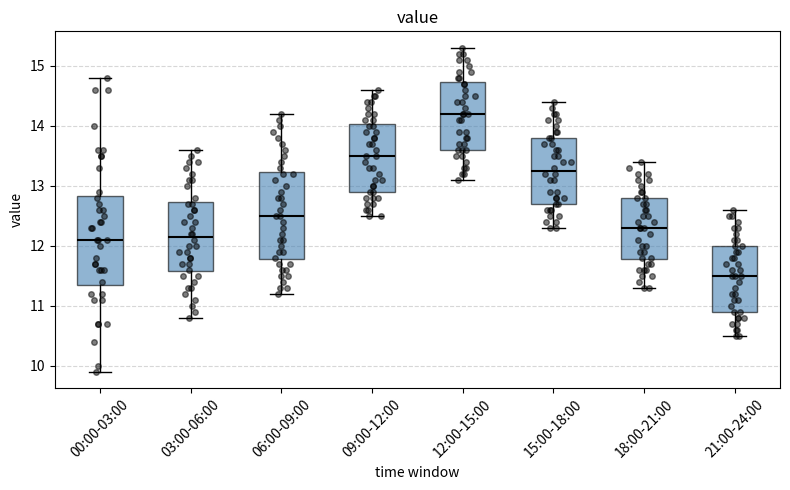

Where does the median line of the box for 00:00-03:00 sit on the y-axis? The values are not printed on the chart, so give them approximately, as read against the axis.

12.1